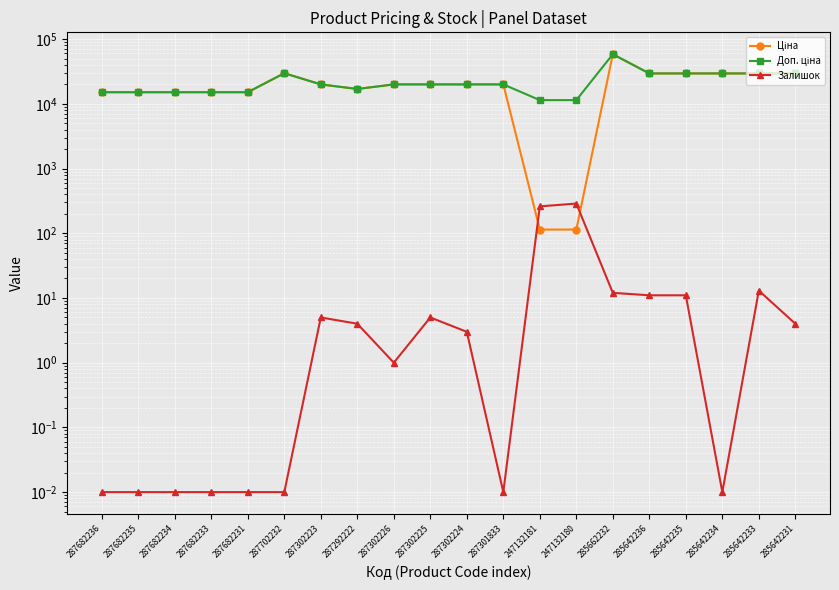

At which category does Доп. ціна reach its first local valley?

287292222